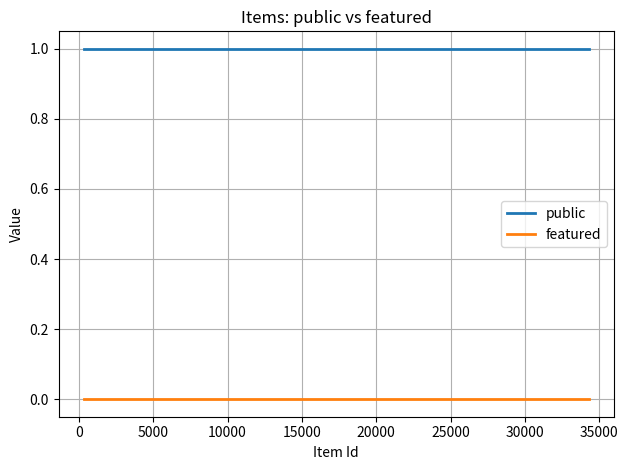

Which series has the largest total across all categories?

public